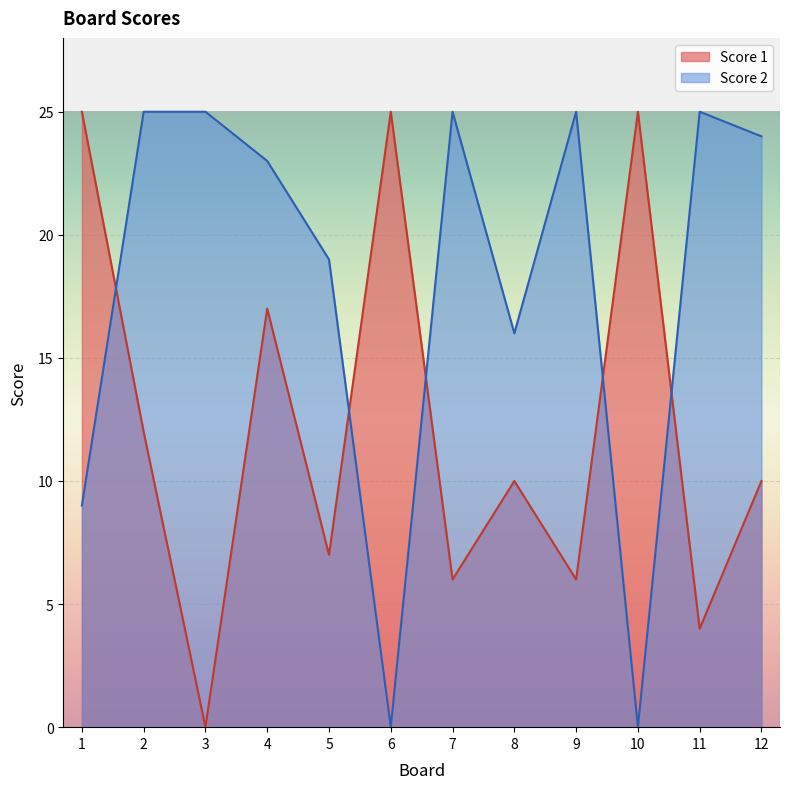

What is the spread (max minus min) of values at 7?

19